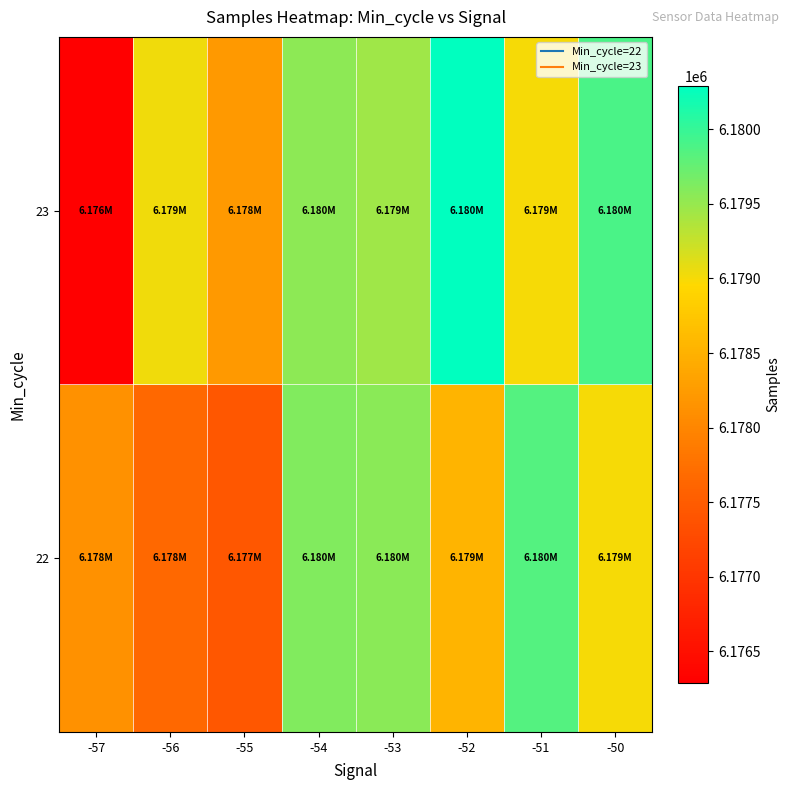

What is the greatest value displayed?

6180291